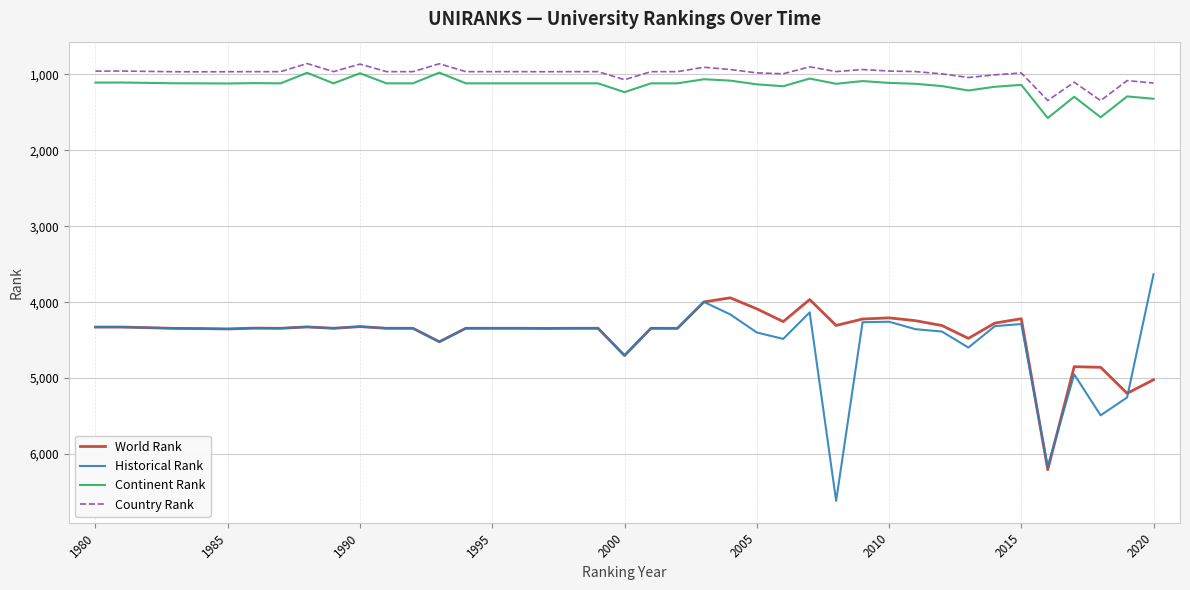

Which series has the largest range (max minus min)?

Historical Rank